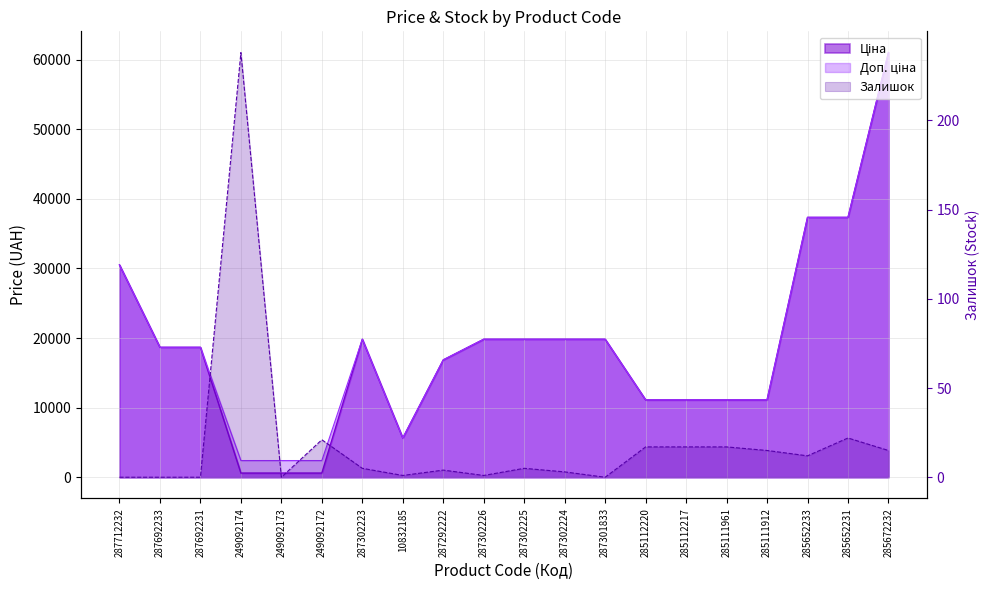

How many data points in Ціна are less than 18671?

9